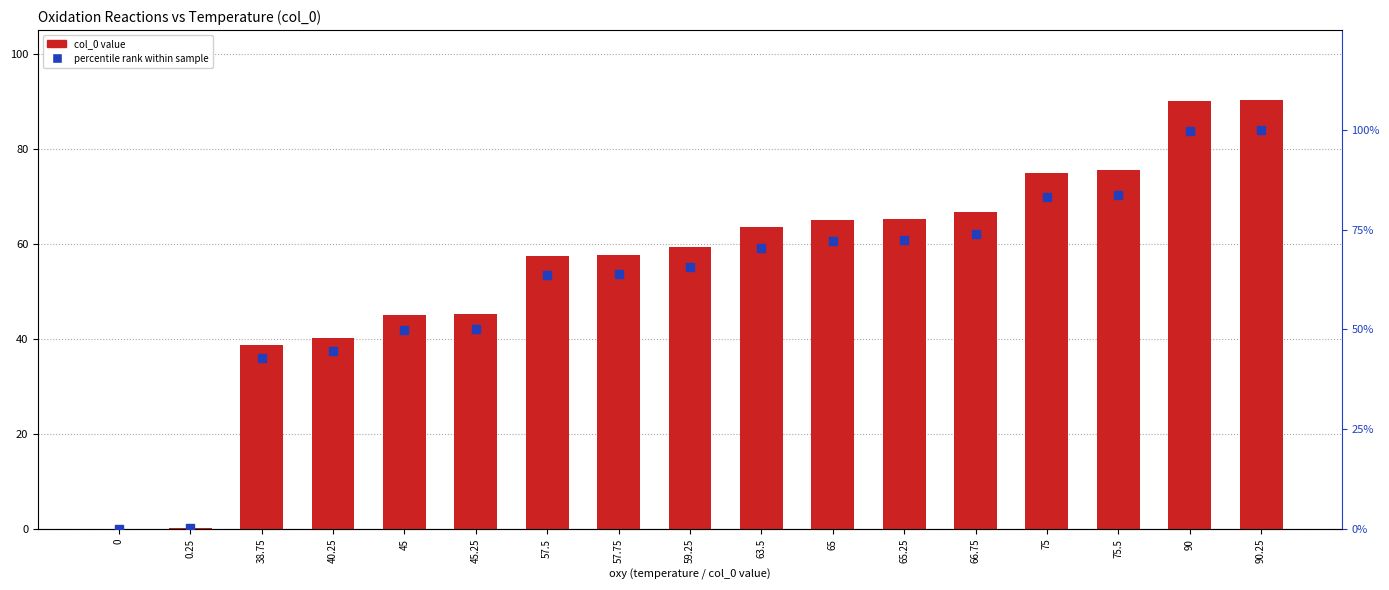

At which category is the sum across all series the highest?

90.25